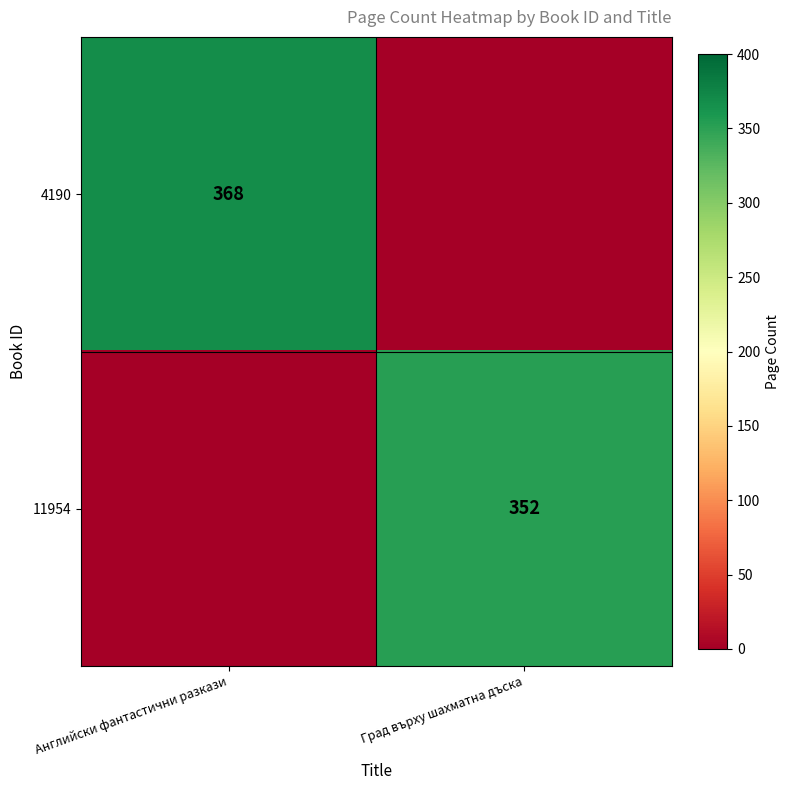

True or false: 11954 has a value of 564 at Град върху шахматна дъска.

False